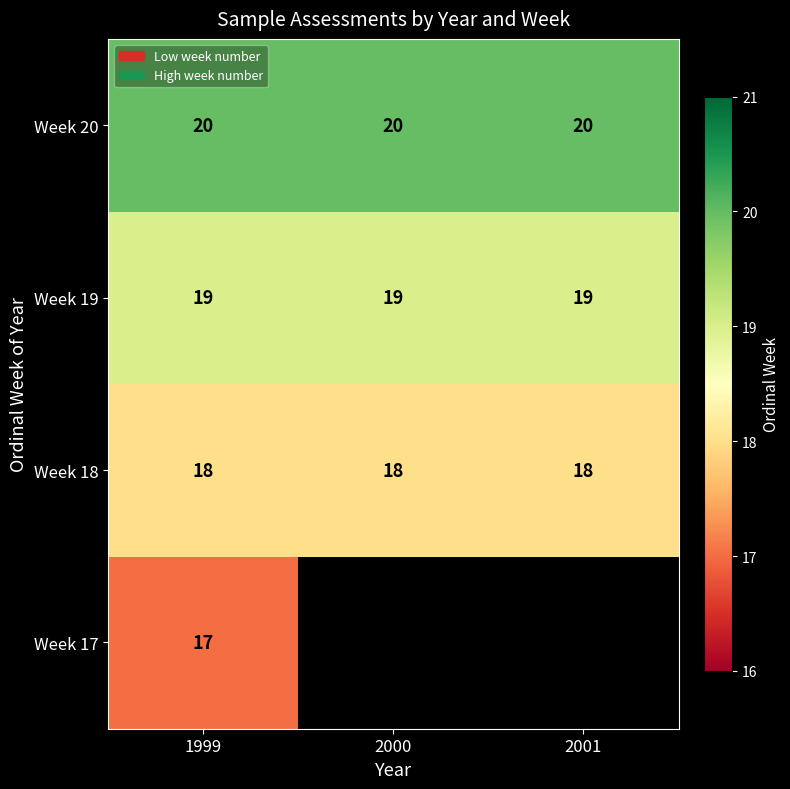

Read the Week 20 value at 2001.

20